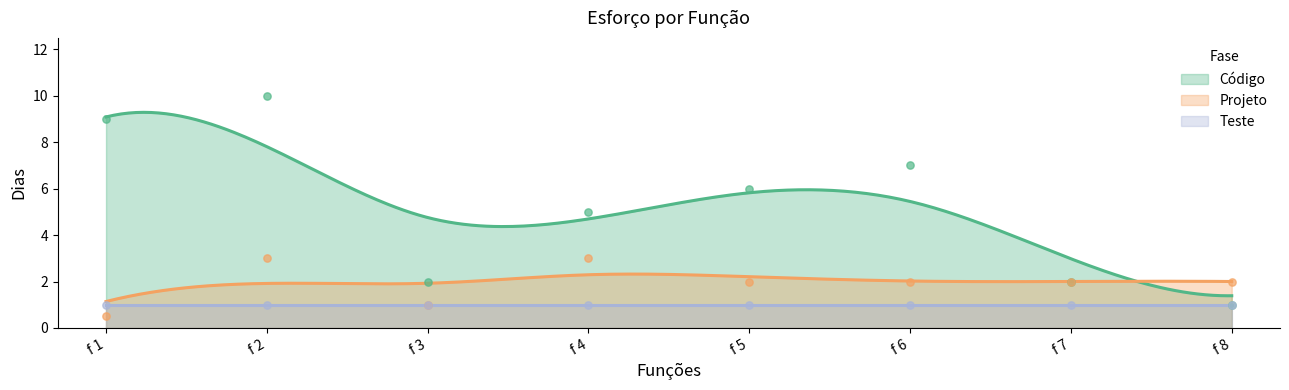

Which series contains the lowest Y value?

Projeto